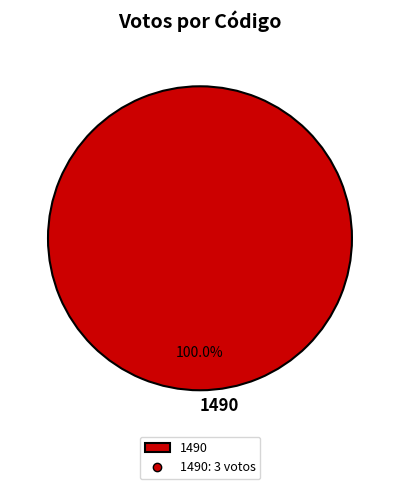

Rank the categories by value from highest to lowest.

1490